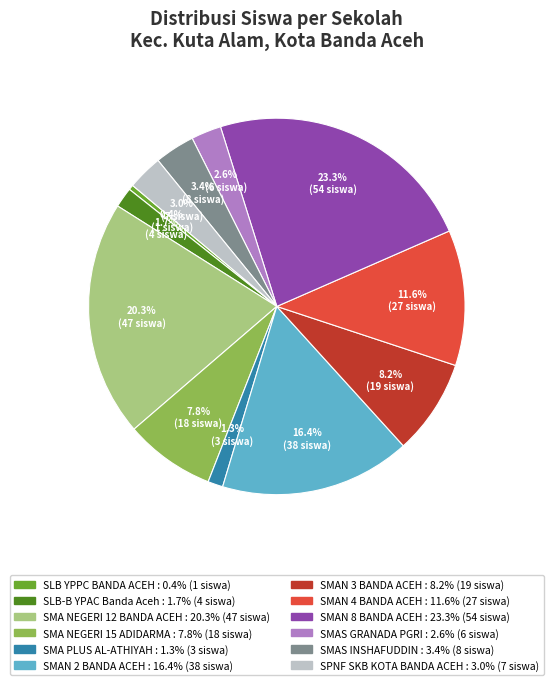

What is the largest slice in the pie chart?

SMAN 8 BANDA ACEH